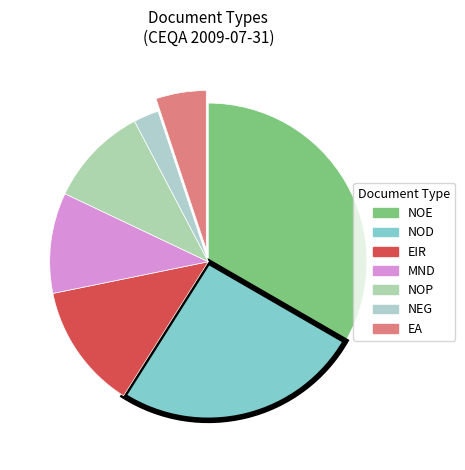

How many slices are in this pie chart?

7